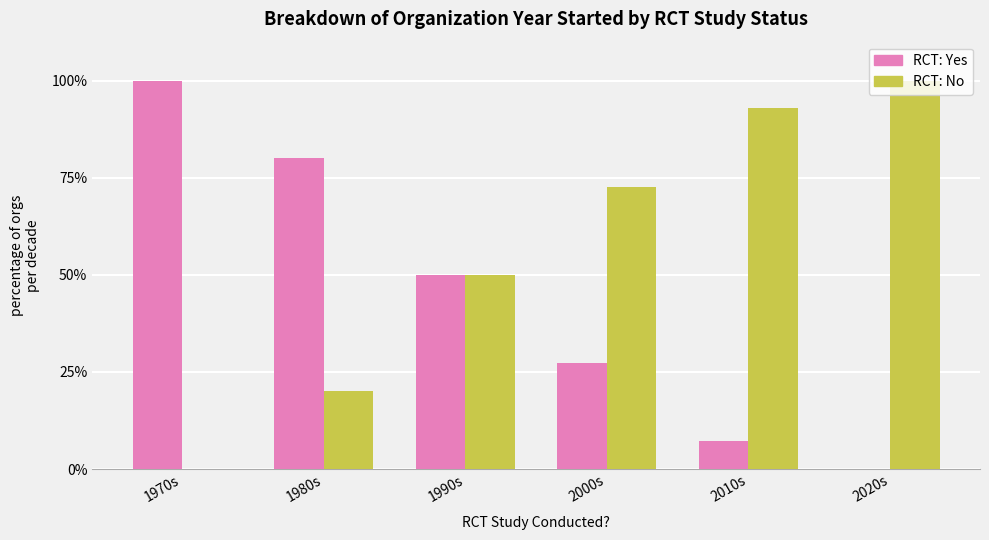

What is the total value across all series at 2020s?

100.0